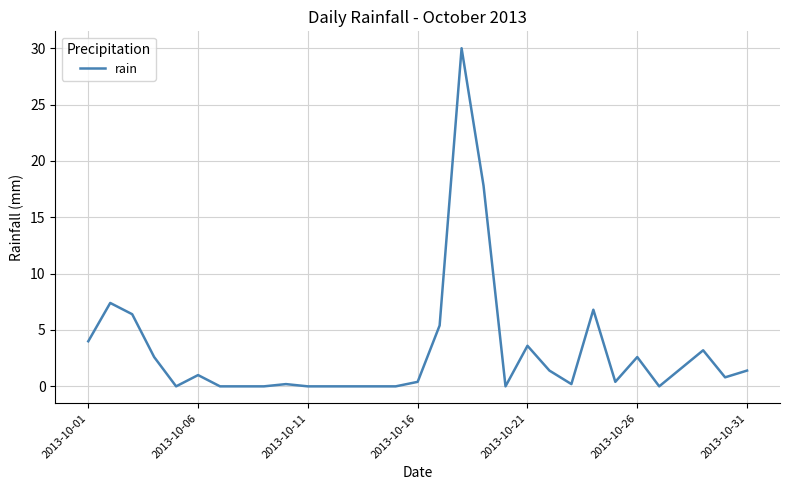

What is the difference between the maximum and minimum values?

30.0